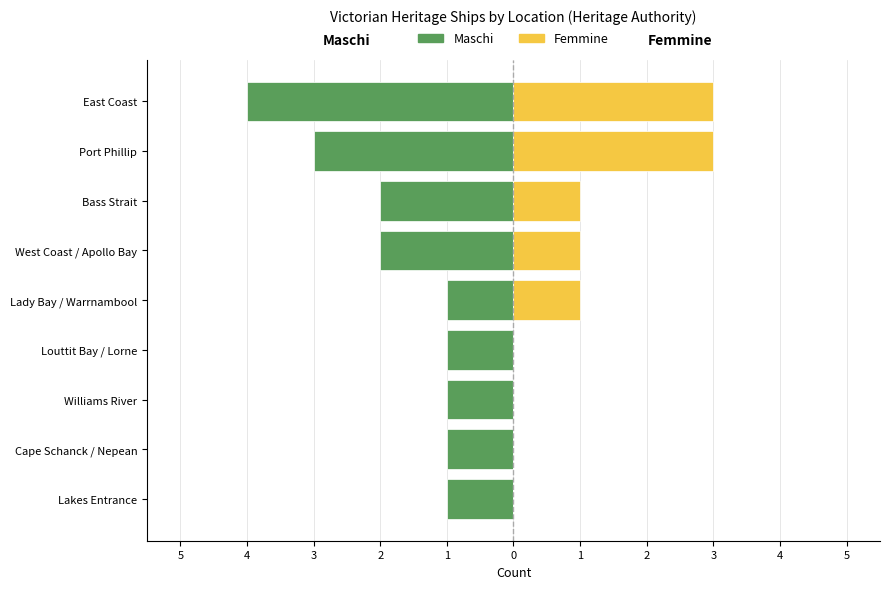

How many bars are there in total?

18